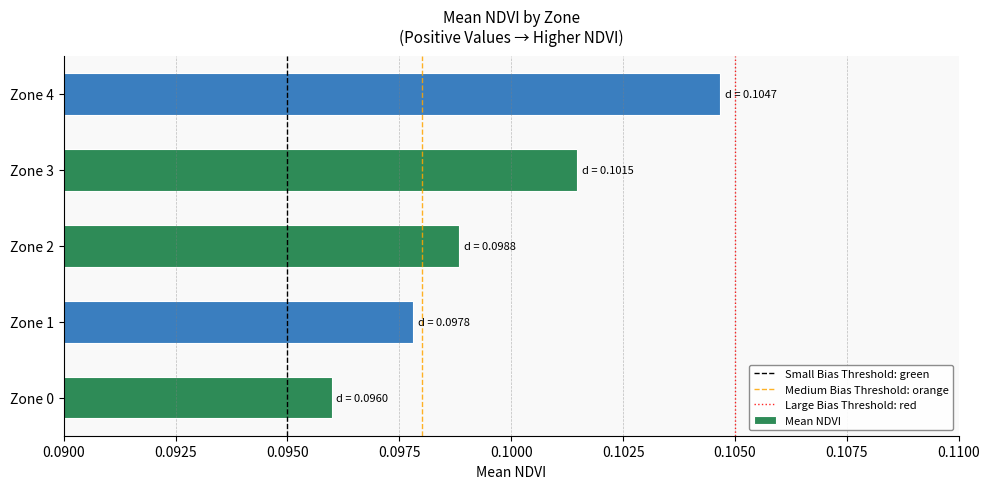

The chart shows a value of 0.2 at Zone 2. True or false?

False